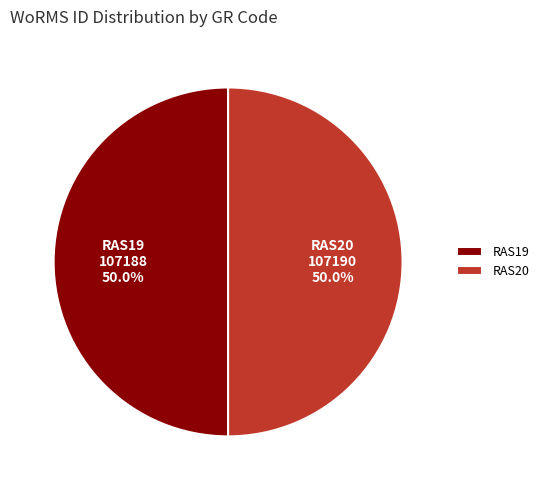

How many segments does this pie chart have?

2